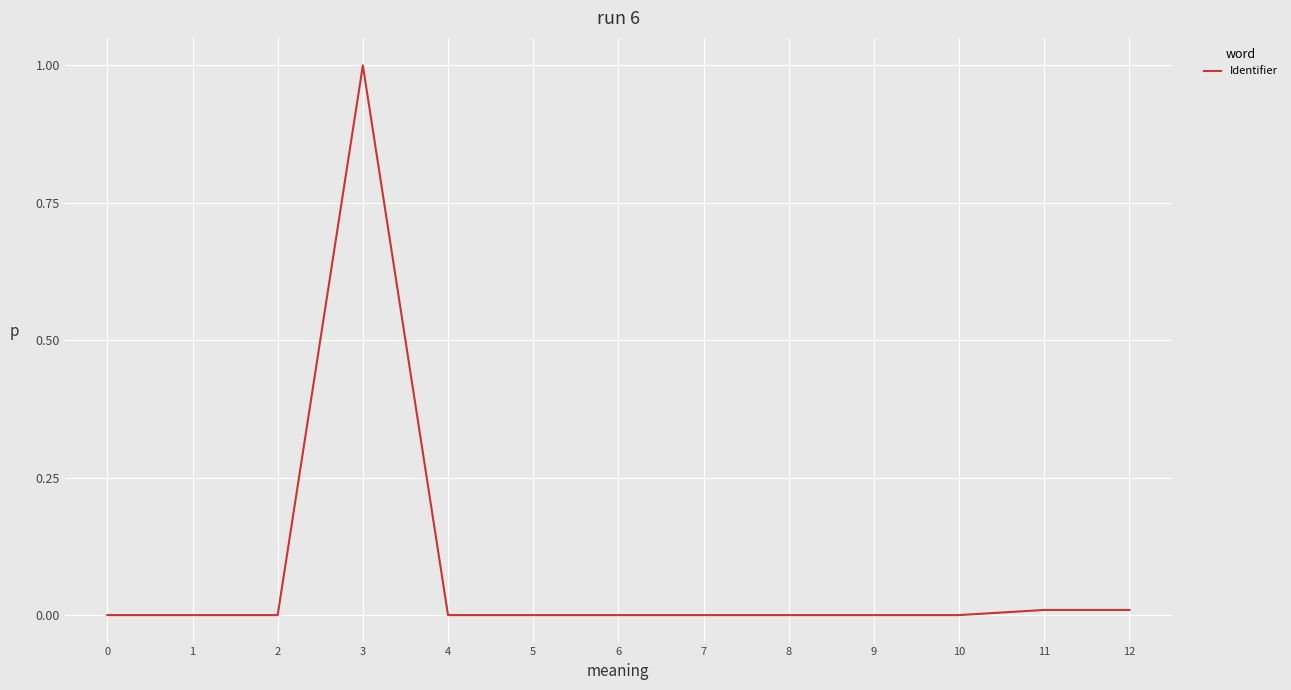

Does the chart have visible grid lines?

Yes